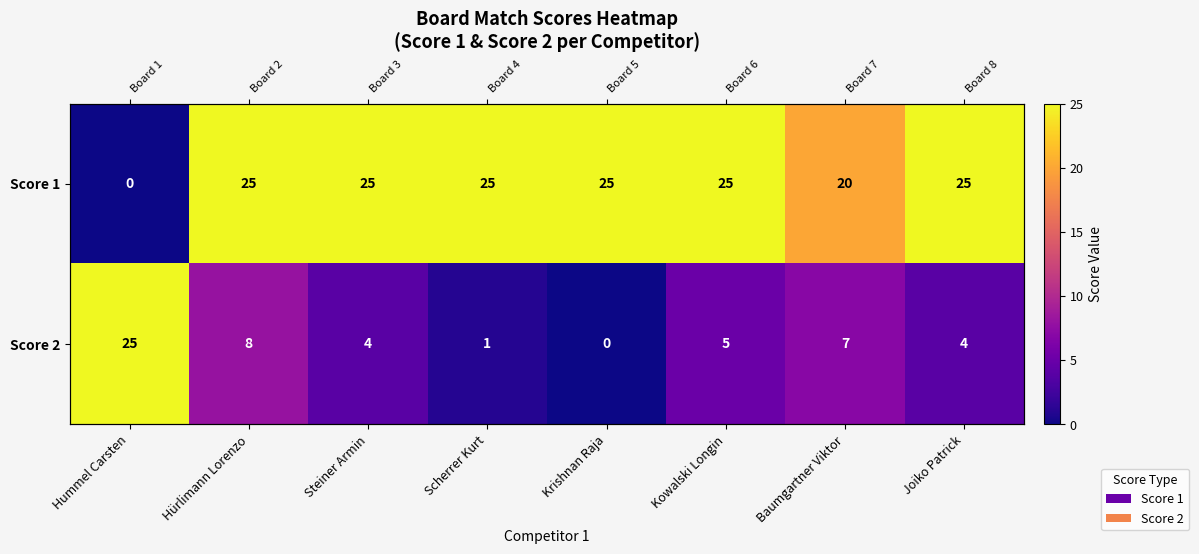

Is it true that Score 2 equals 2 at Joiko Patrick?

False